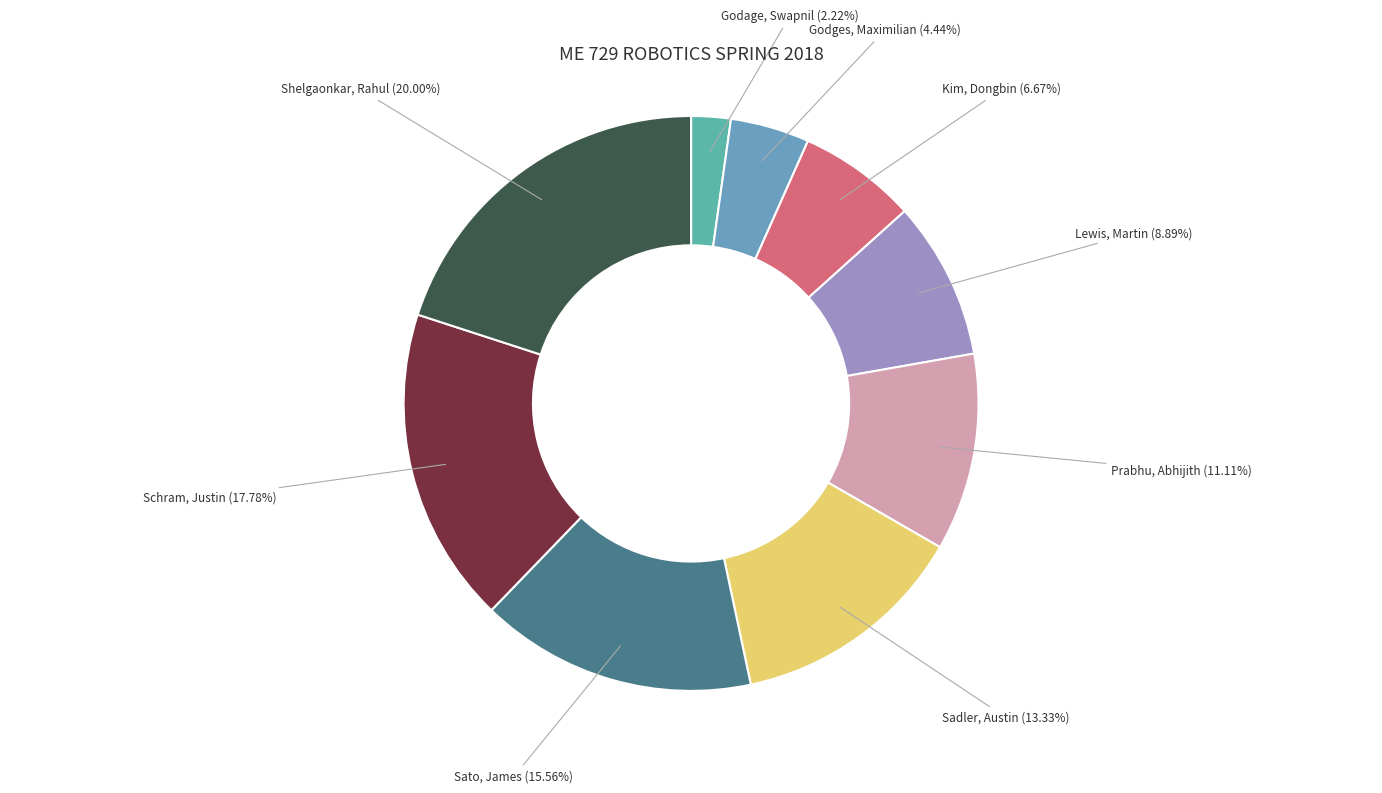

How many slices are in this pie chart?

9